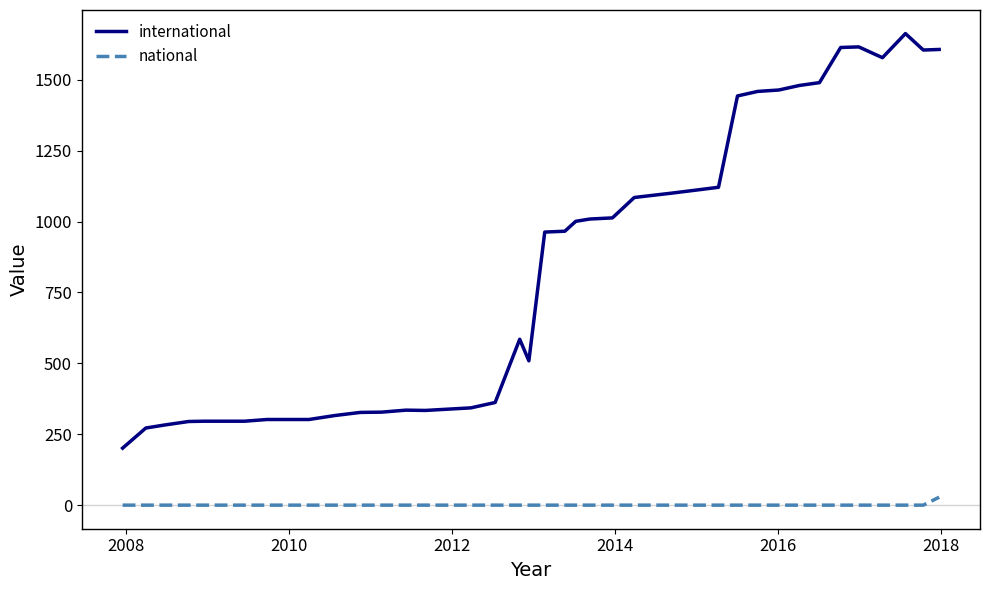

How many values in the national series exceed 0?

1